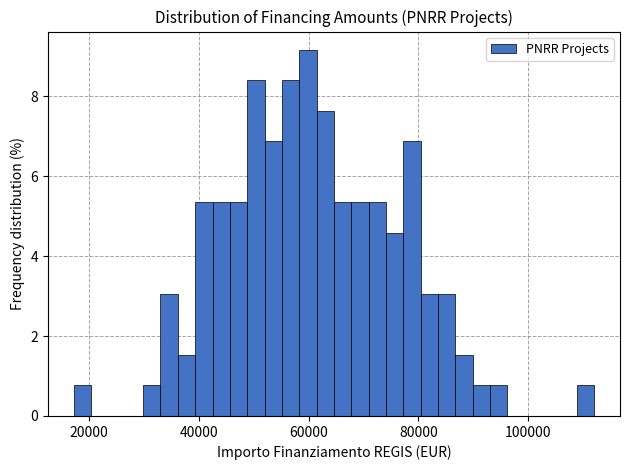

Read against the x-axis, roughly where is the centre of the tallest bar?

60000